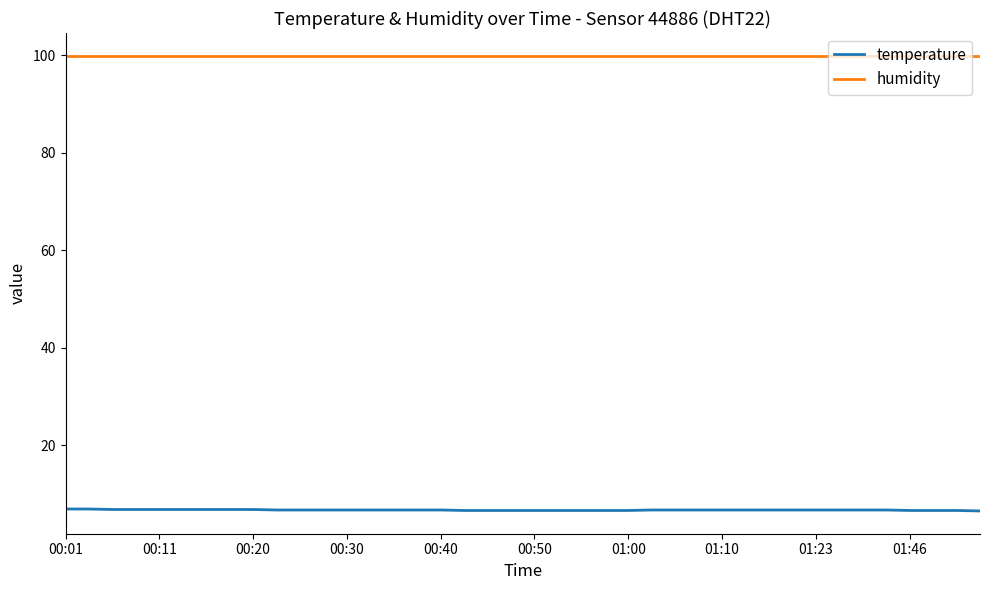

True or false: humidity and temperature cross at least once.

False